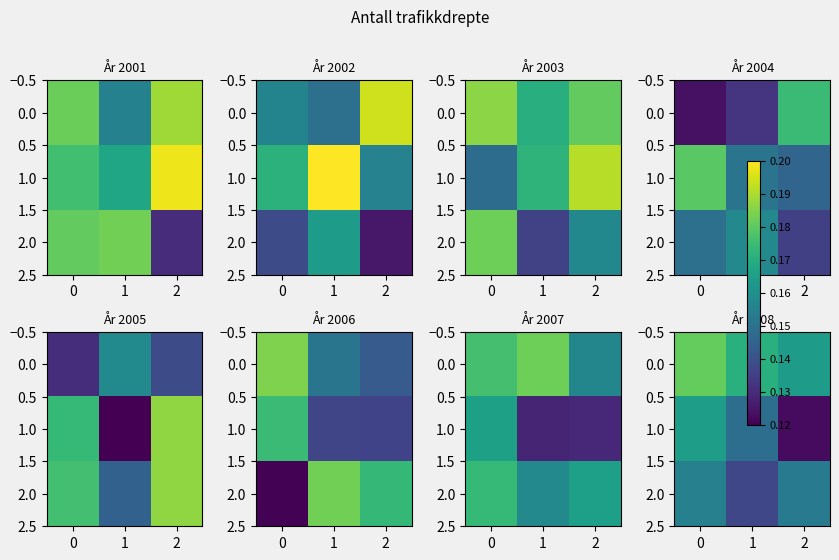

True or false: 2.0 has a value of 0.1 at 1.

False